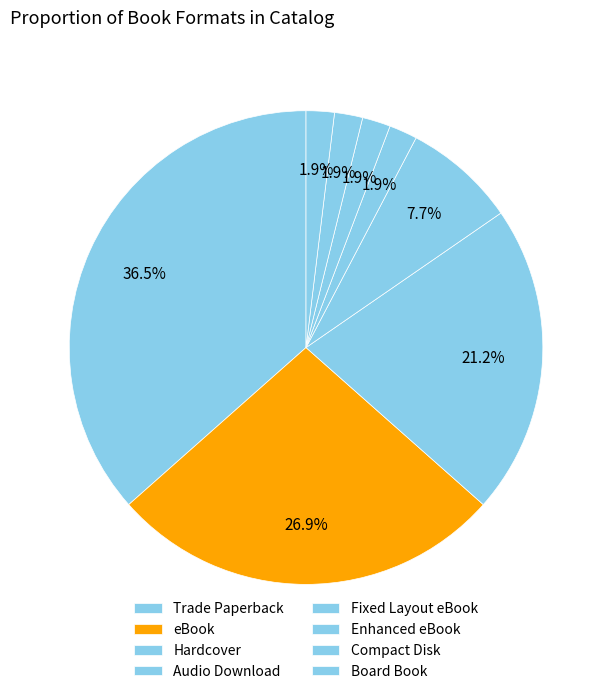

What percentage is NOT represented by Audio Download?

92.3%